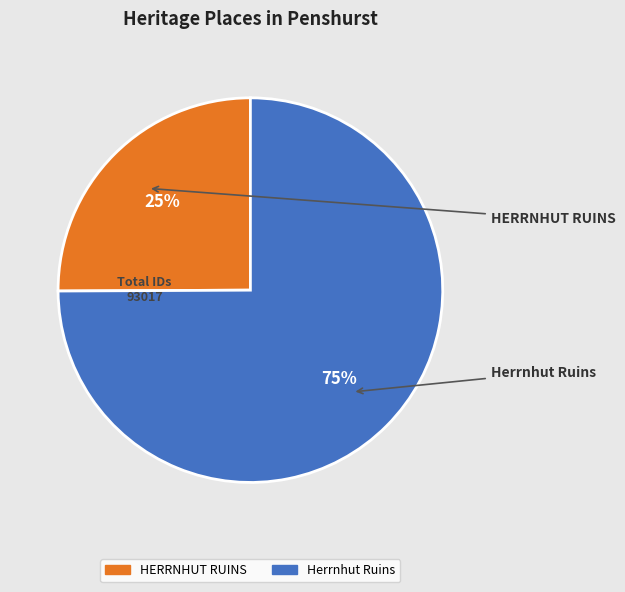

How many slices are in this pie chart?

2